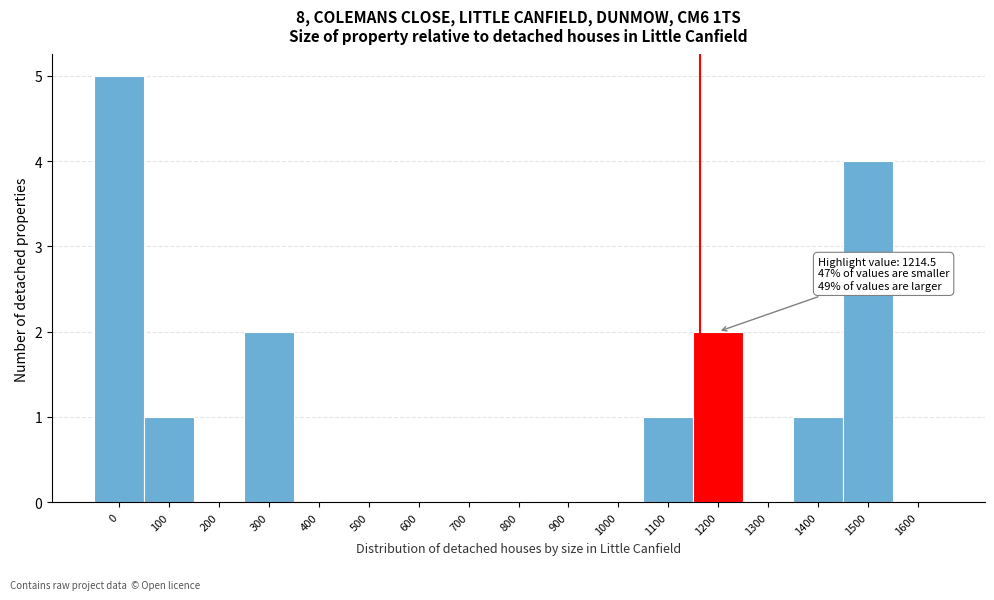

Reading right to left, what are all the values shown in this chart?

1600=0	1500=4	1400=1	1300=0	1200=2	1100=1	1000=0	900=0	800=0	700=0	600=0	500=0	400=0	300=2	200=0	100=1	0=5